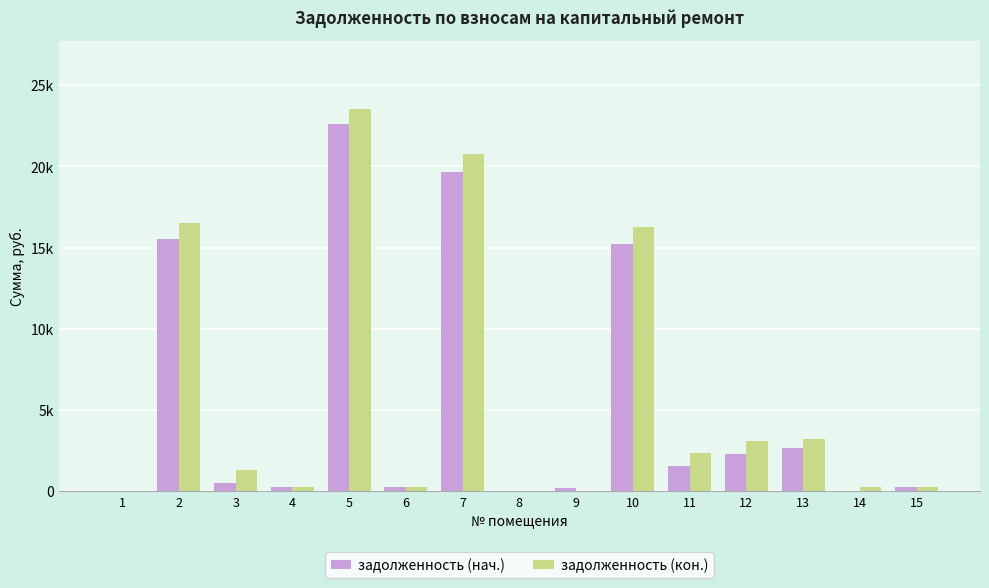

What are all the series names shown in the legend?

задолженность (нач.), задолженность (кон.)